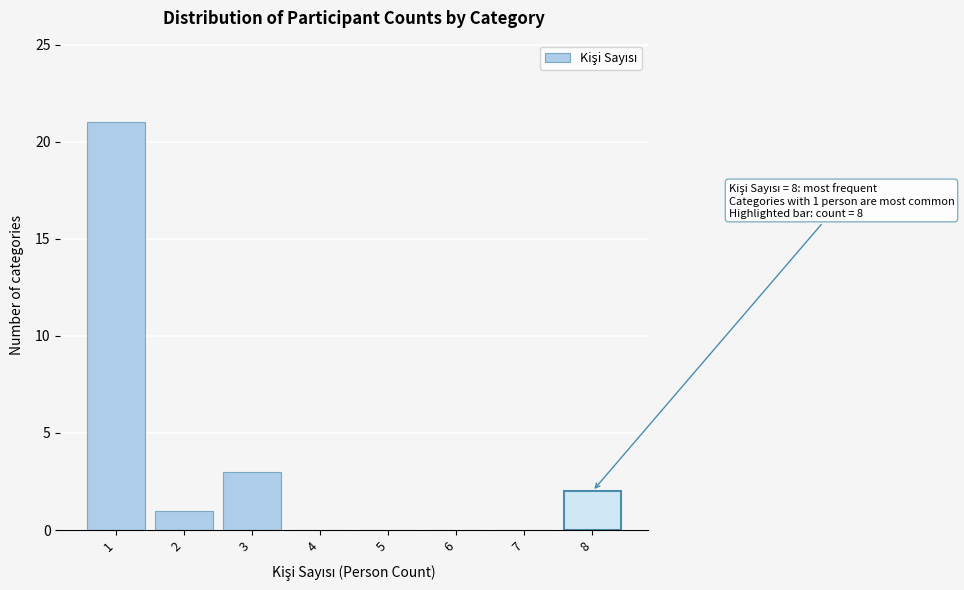

Which range on the x-axis has the tallest bar?

0.5 to 1.5